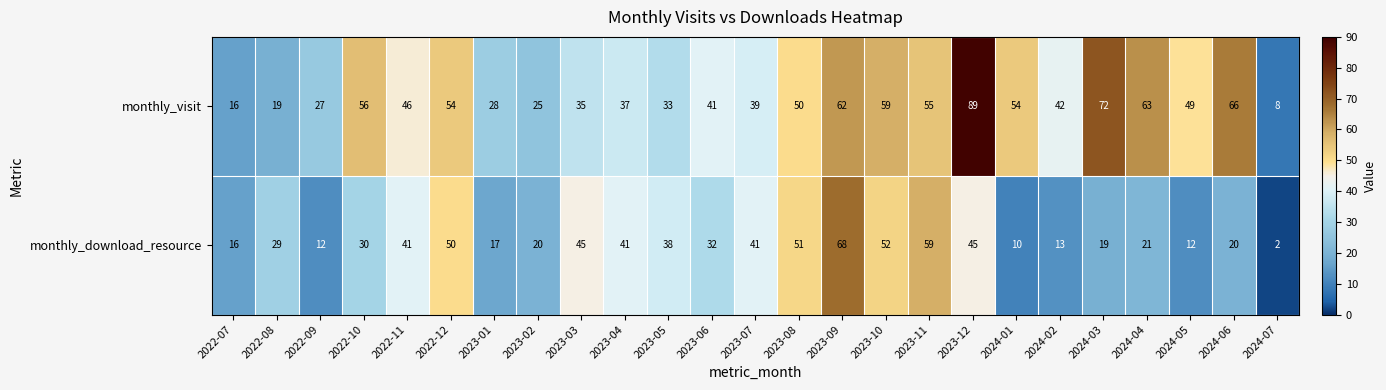

How many categories are shown in the chart?

25